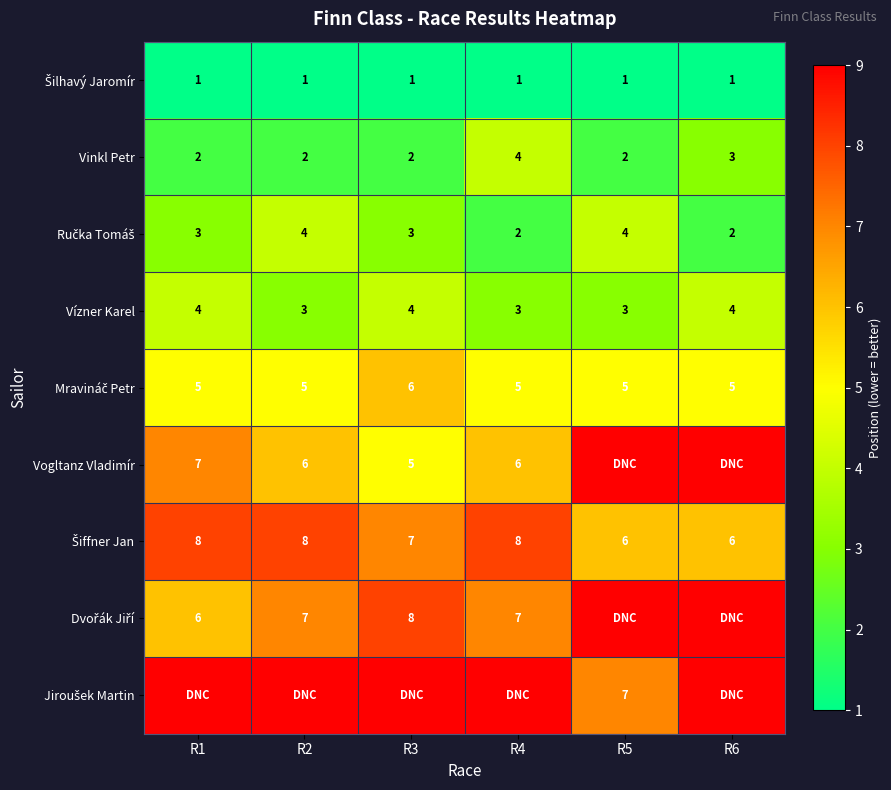

At how many categories does at least one series exceed 8?

6